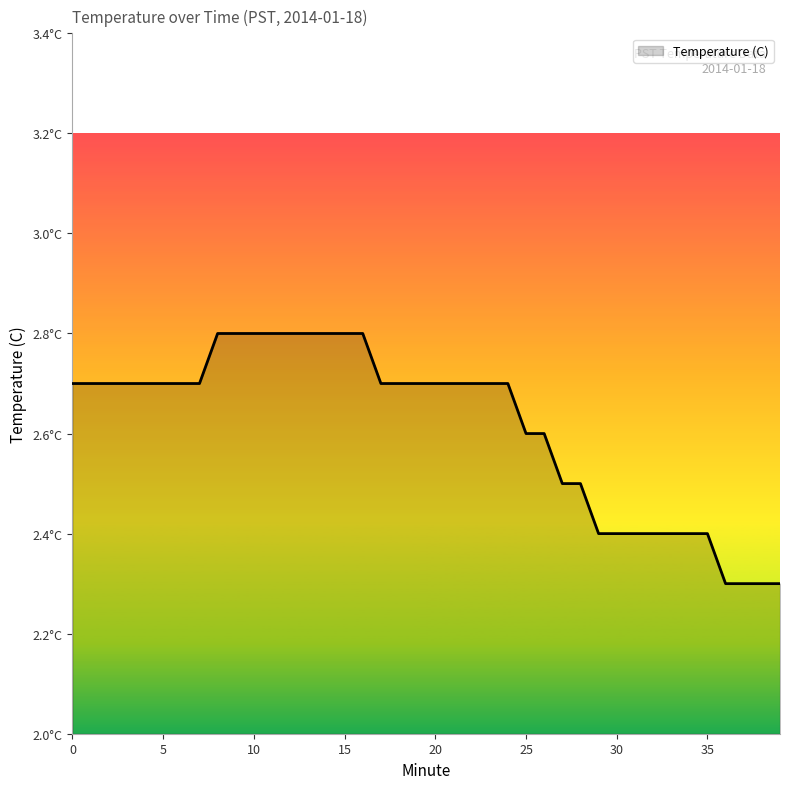

Does the chart have visible grid lines?

No